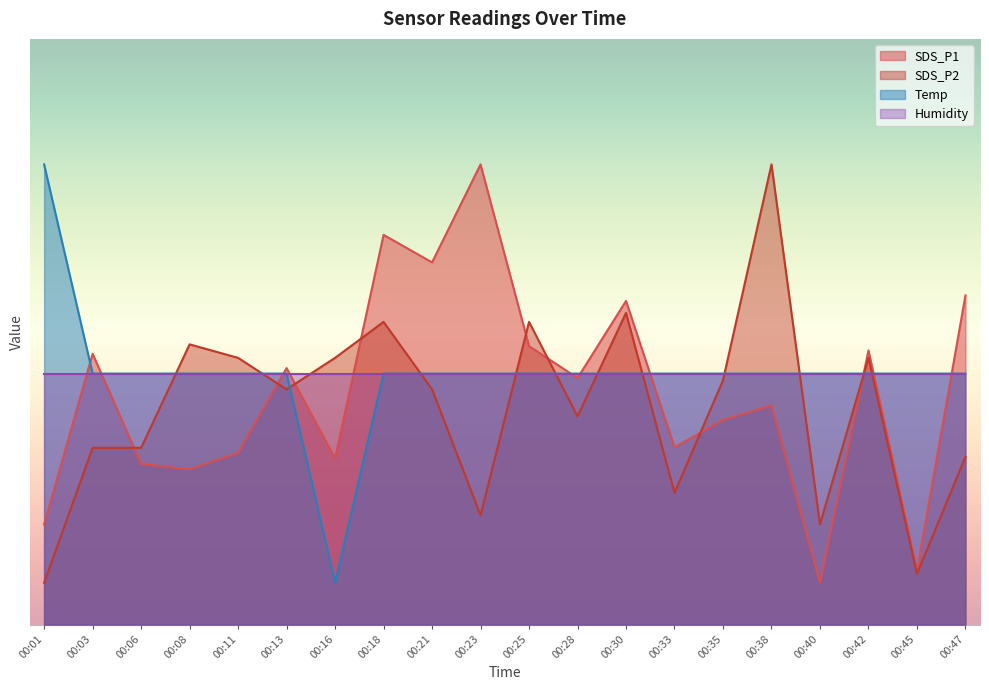

What is the minimum value for SDS_P1?

0.5